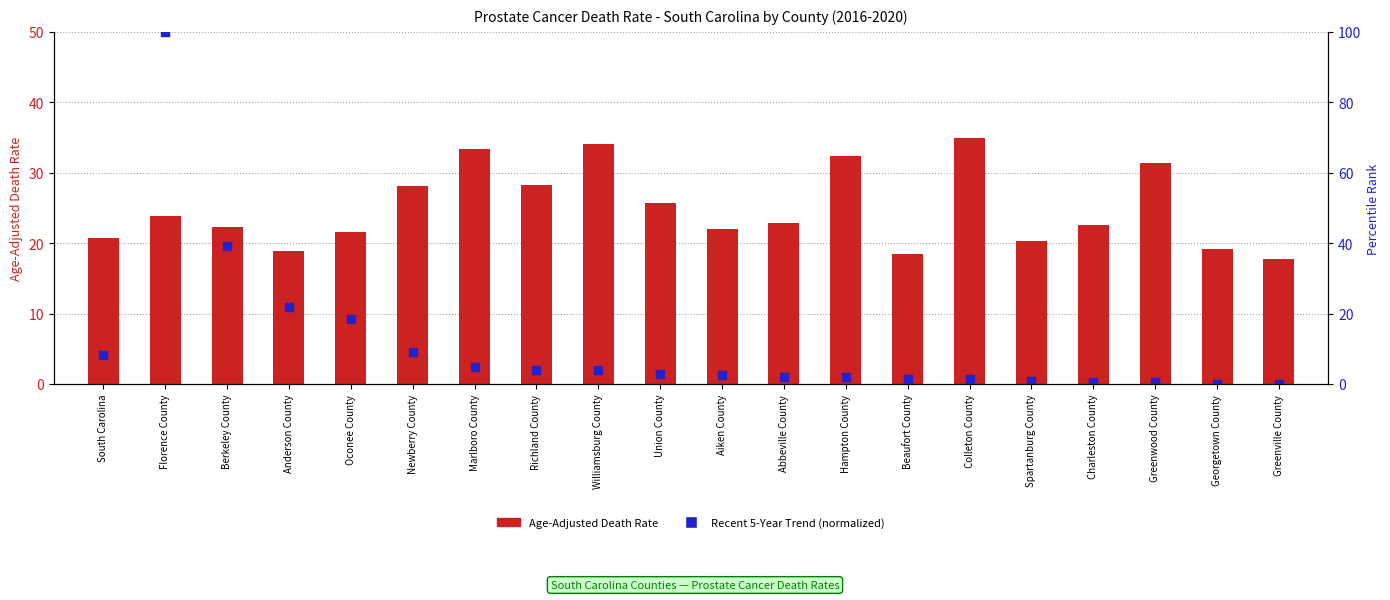

What are all the series names shown in the legend?

Age-Adjusted Death Rate, Recent 5-Year Trend (normalized)